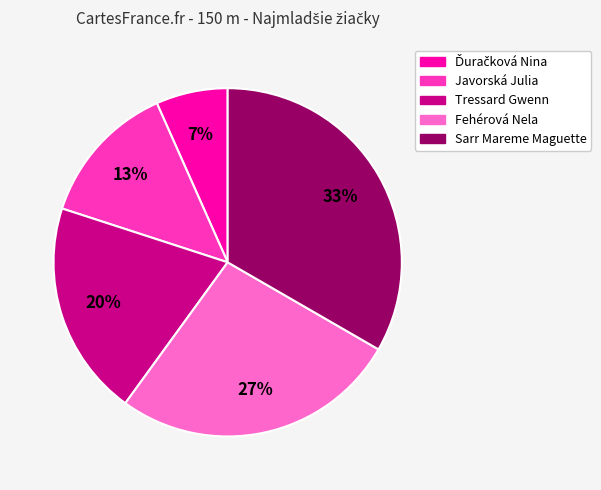

True or false: Sarr Mareme Maguette accounts for 33% of the total.

True